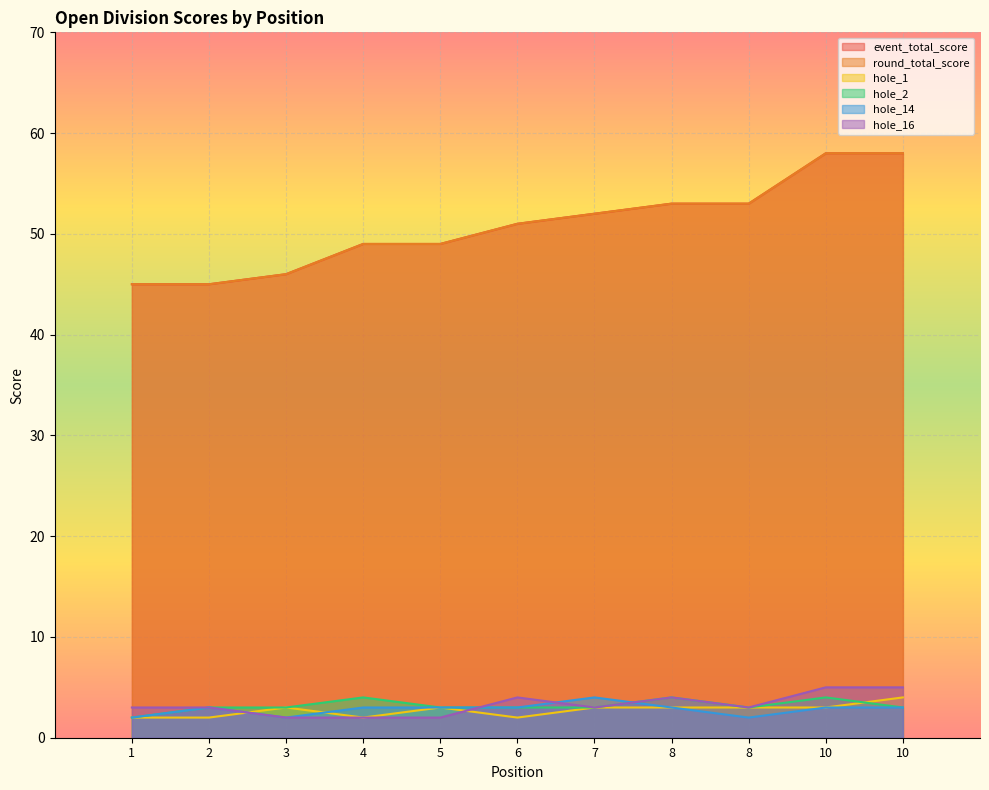

Between 1 and 3, which is larger?

3